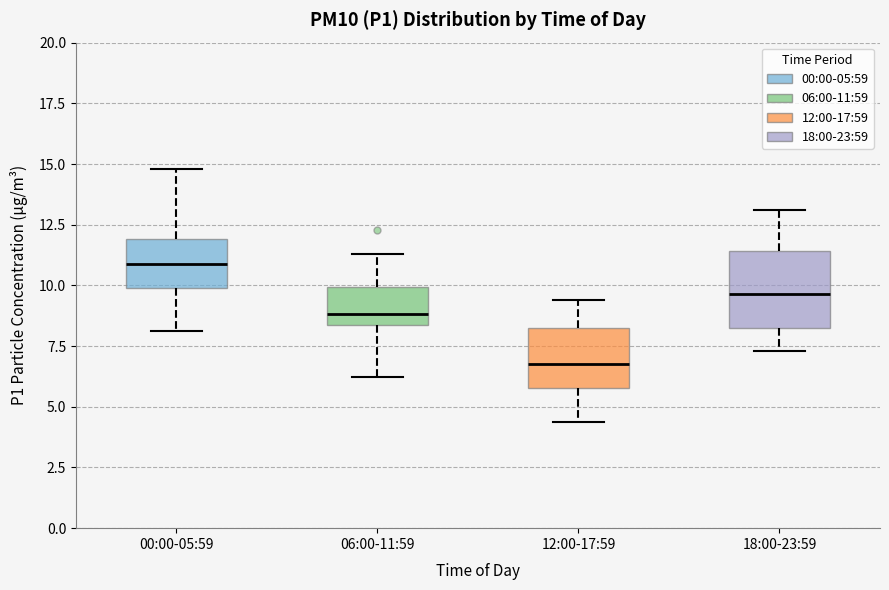

Reading left to right, read every box against the y-axis: the position of its median line, the range the box covers, and the ends of its whiskers. The values are not printed on the chart, so give them approximately, as read against the axis.

00:00-05:59: median 11.0, box 10.0 to 12.0, whiskers 8.0 to 15.0
06:00-11:59: median 9.0, box 8.5 to 10.0, whiskers 6.0 to 11.5
12:00-17:59: median 7.0, box 6.0 to 8.0, whiskers 4.5 to 9.5
18:00-23:59: median 9.5, box 8.5 to 11.5, whiskers 7.5 to 13.0